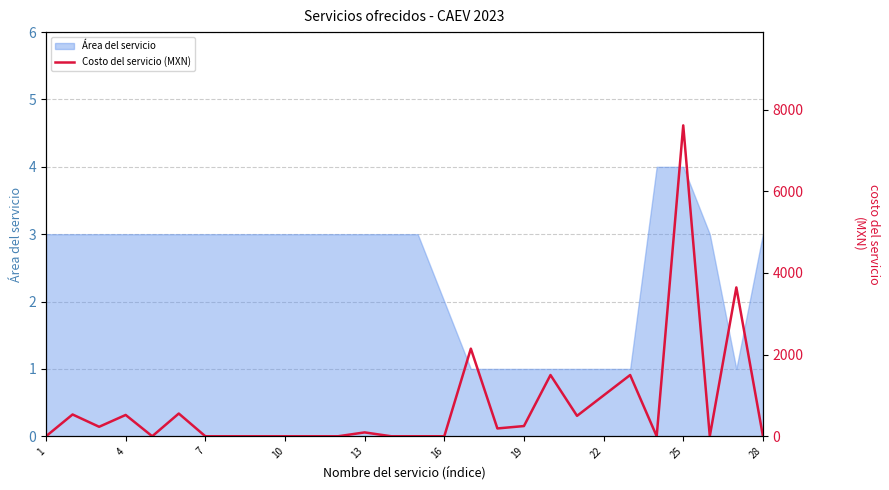

Which label corresponds to the smallest value in the chart?

1